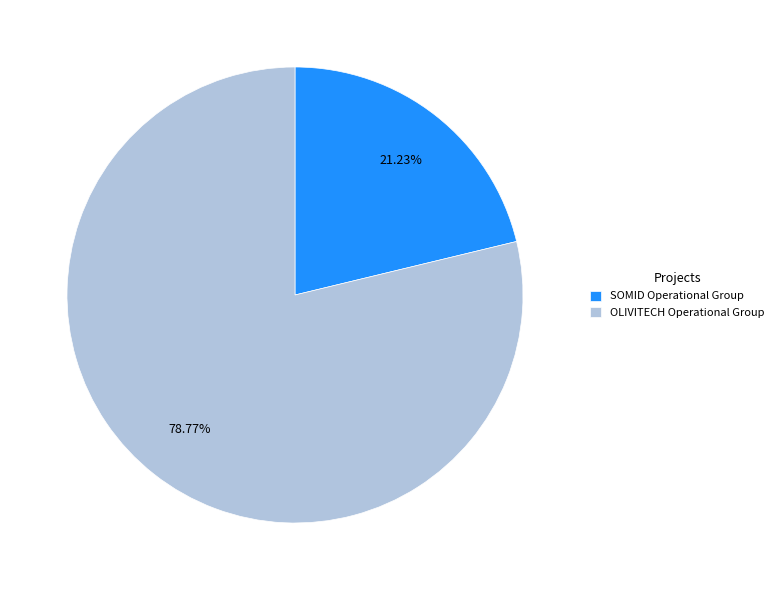

Which slice is the smallest?

SOMID Operational Group